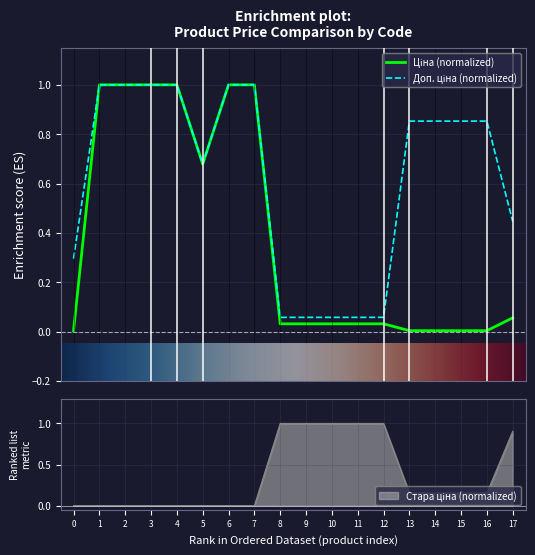

List the labels in order of Доп. ціна value, largest first.

1, 2, 3, 4, 6, 7, 13, 14, 15, 16, 5, 17, 0, 8, 9, 10, 11, 12